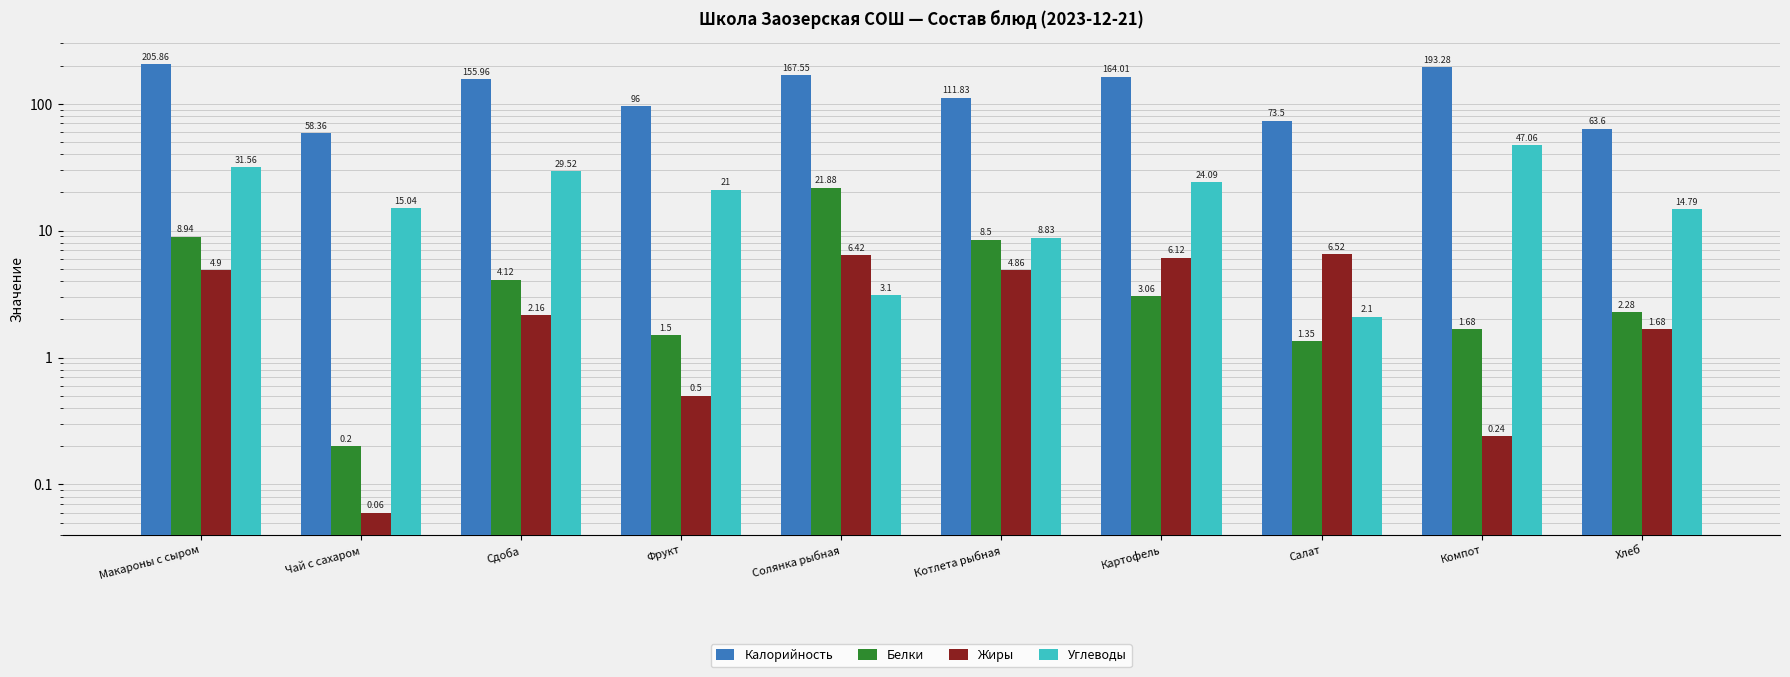

At which category is the sum across all series the highest?

Макароны с сыром